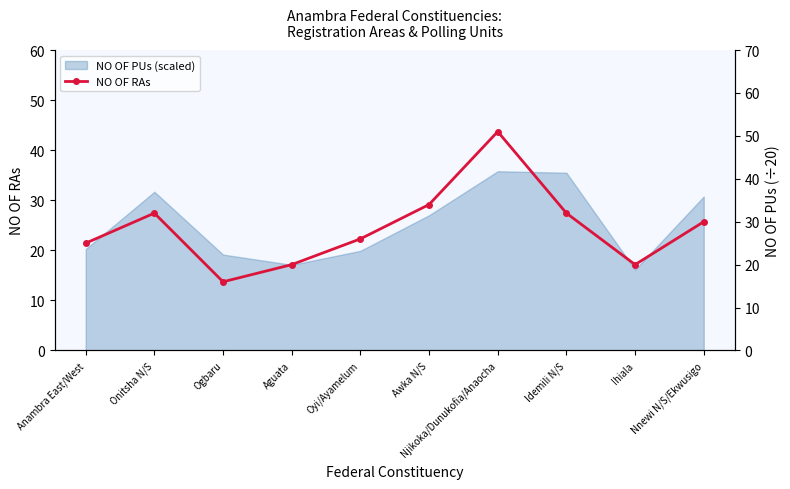

What is the sum of all values?

286